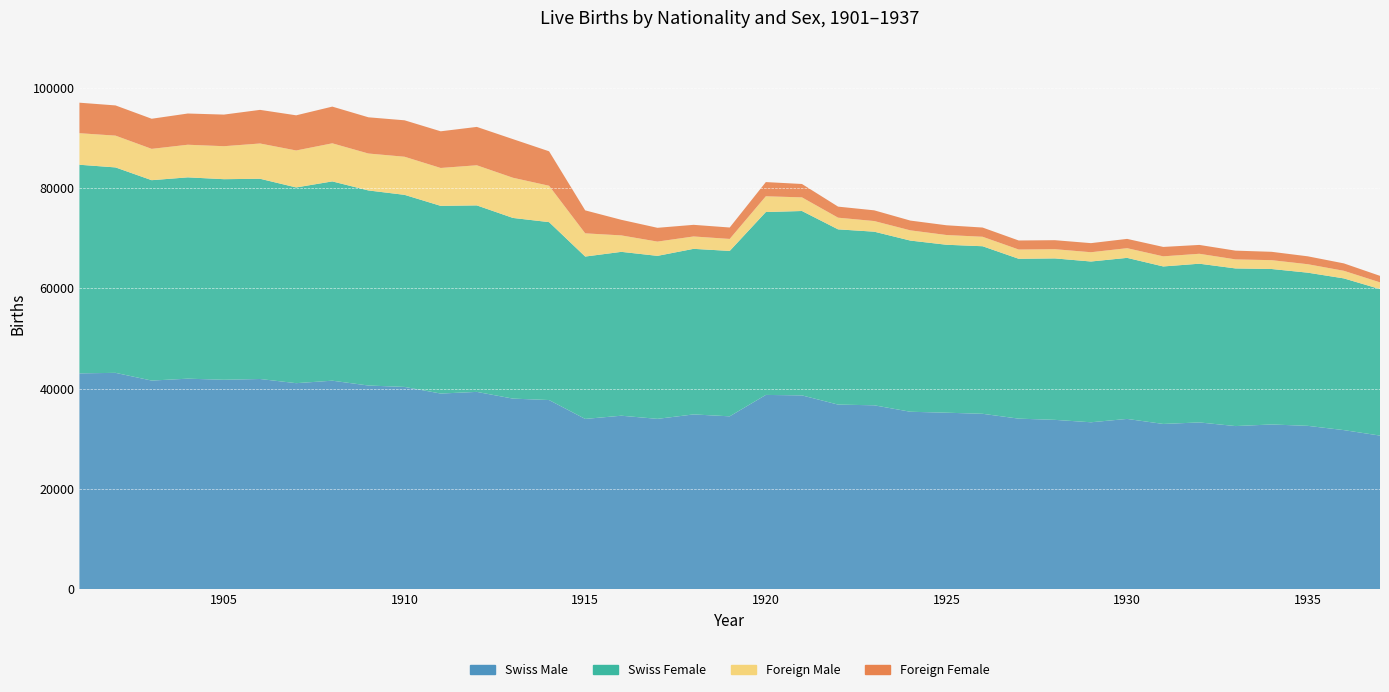

Reading left to right, what are all the values shown in this chart?

Swiss Male: 43026	43126	41586	41966	41747	41900	41069	41563	40599	40319	38999	39328	37987	37701	33935	34575	33949	34834	34453	38724	38631	36793	36654	35365	35177	34958	33990	33749	33266	33935	32933	33235	32509	32829	32554	31702	30610
Swiss Female: 41621	40987	39980	40165	40019	39949	39049	39761	38919	38322	37445	37209	36047	35497	32394	32693	32518	33034	32999	36488	36786	34963	34638	34152	33507	33430	31893	32211	32076	32134	31422	31668	31451	31018	30560	30269	29230
Foreign Male: 6293	6341	6250	6507	6580	7037	7376	7598	7368	7602	7559	8003	8018	7257	4632	3282	2847	2470	2393	3144	2721	2329	2123	2041	1943	1891	1849	1840	1849	1931	2018	1980	1805	1762	1687	1517	1341
Foreign Female: 6088	6027	6008	6229	6307	6709	7014	7323	7226	7271	7317	7656	7705	6875	4584	3110	2751	2320	2280	2834	2670	2205	2136	1950	1943	1839	1801	1794	1815	1855	1876	1767	1744	1668	1577	1478	1299